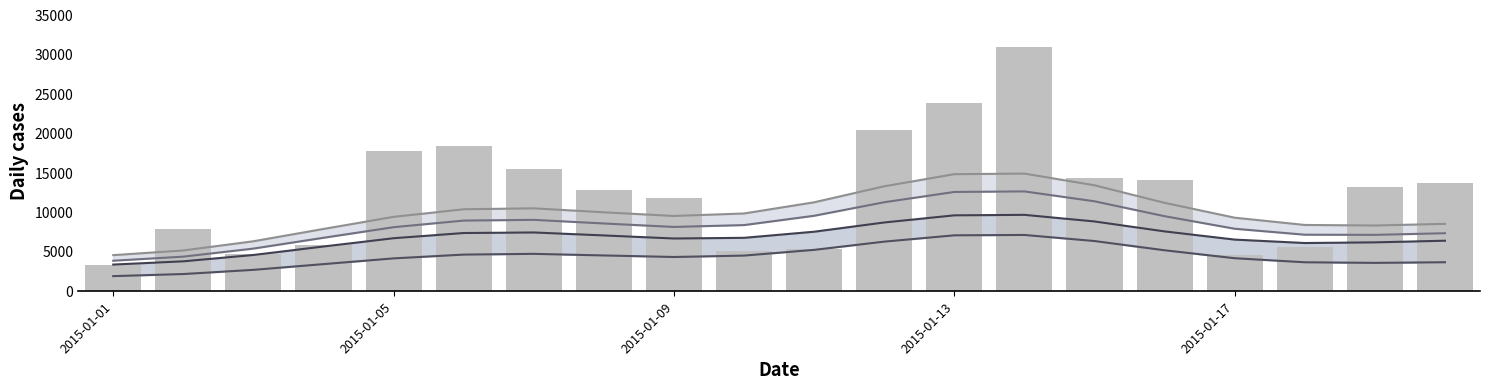

What is the value of the nb_actions_returning_line bar at the 15th from the left?

6311.1